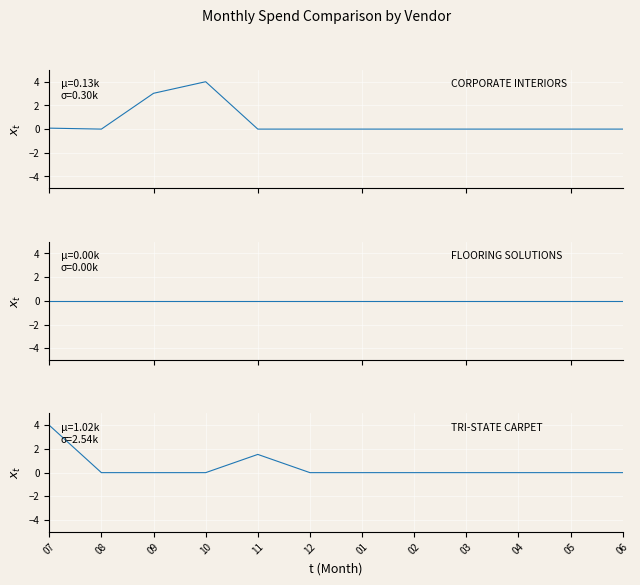

Rank the series by their maximum value, from highest to lowest.

CORPORATE INTERIORS, TRI-STATE CARPET, FLOORING SOLUTIONS